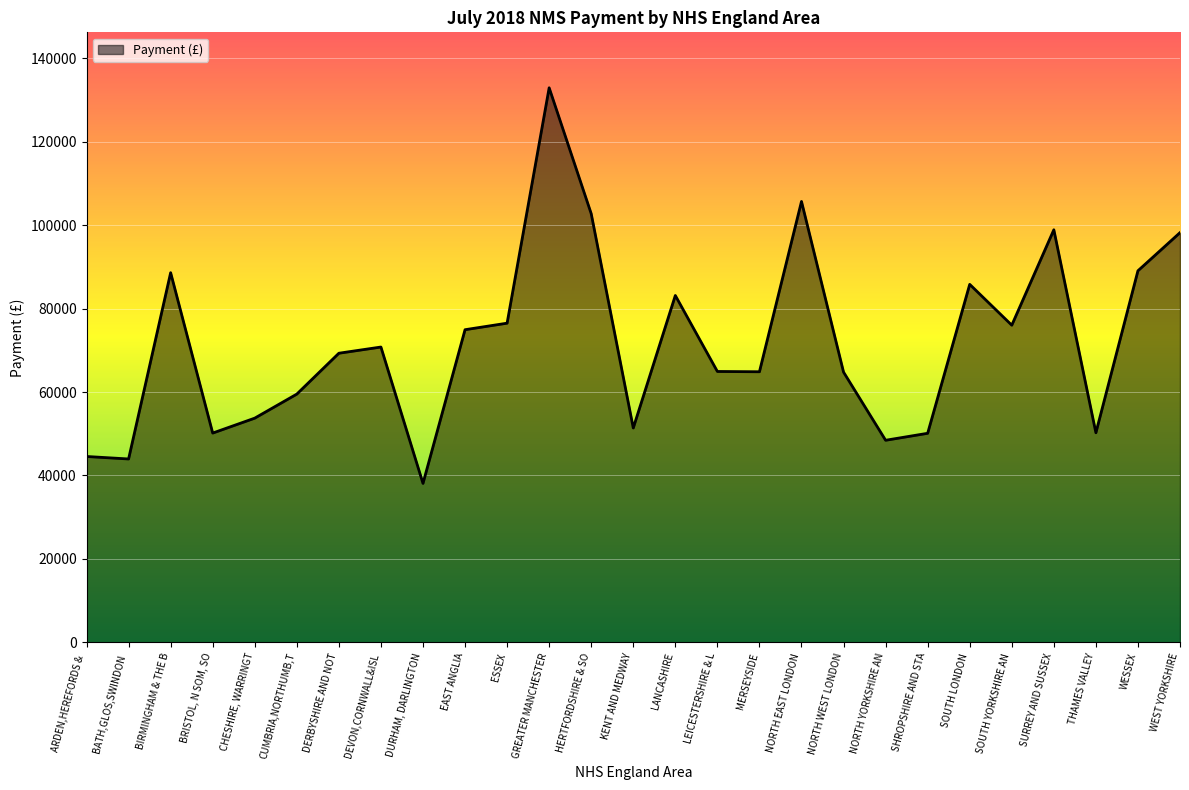

What is the change in value from NORTH YORKSHIRE AN to SURREY AND SUSSEX?

+50441